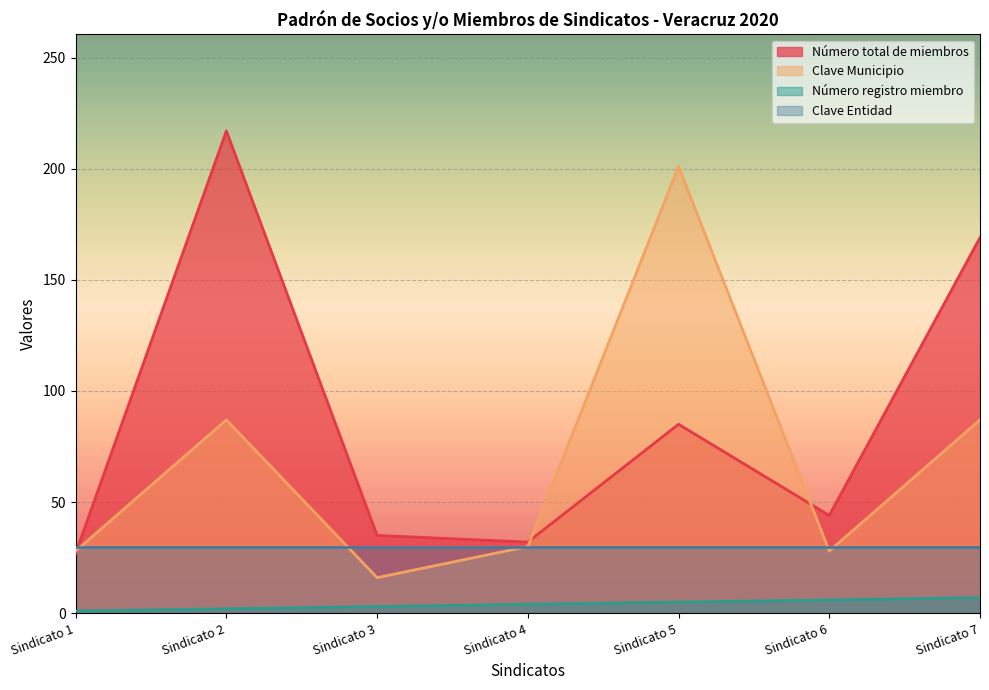

What are all the series names shown in the legend?

Número total de miembros, Clave Municipio, Número registro miembro, Clave Entidad